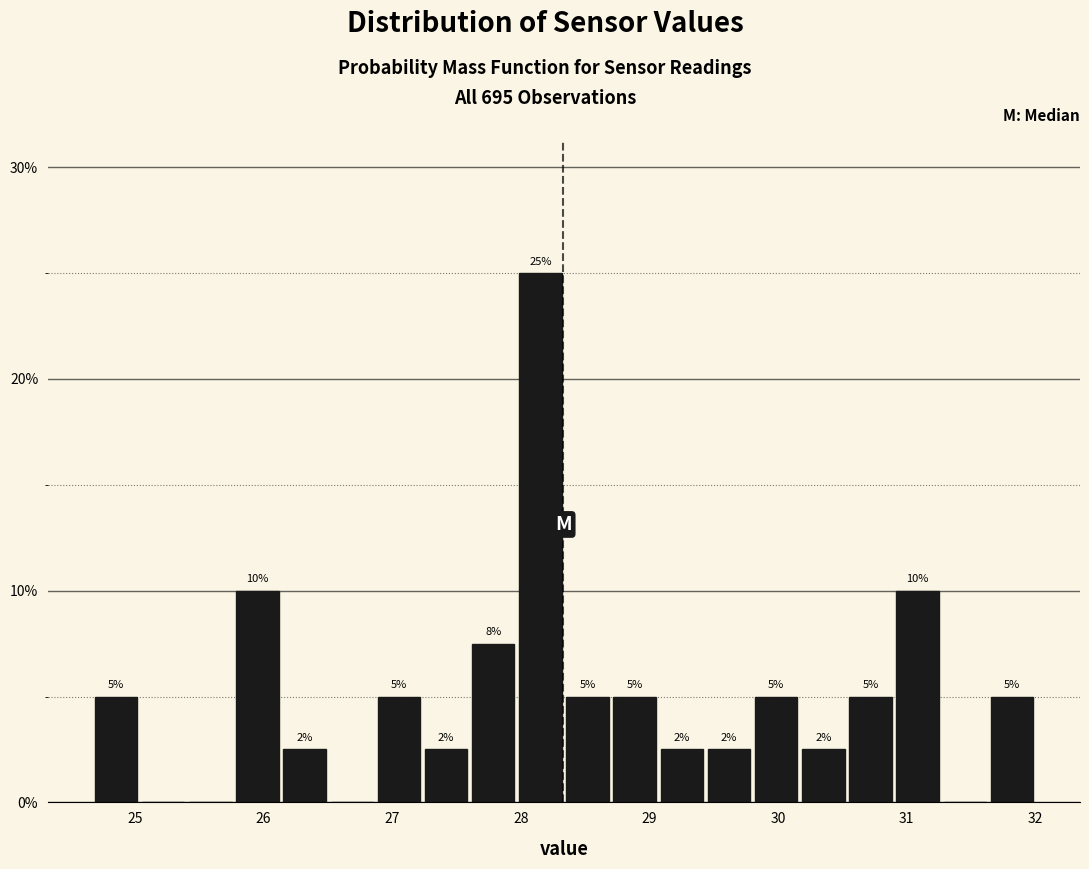

Around what value on the x-axis is the tallest bar? Give the approximate position of its centre, as read against the axis.

28.2